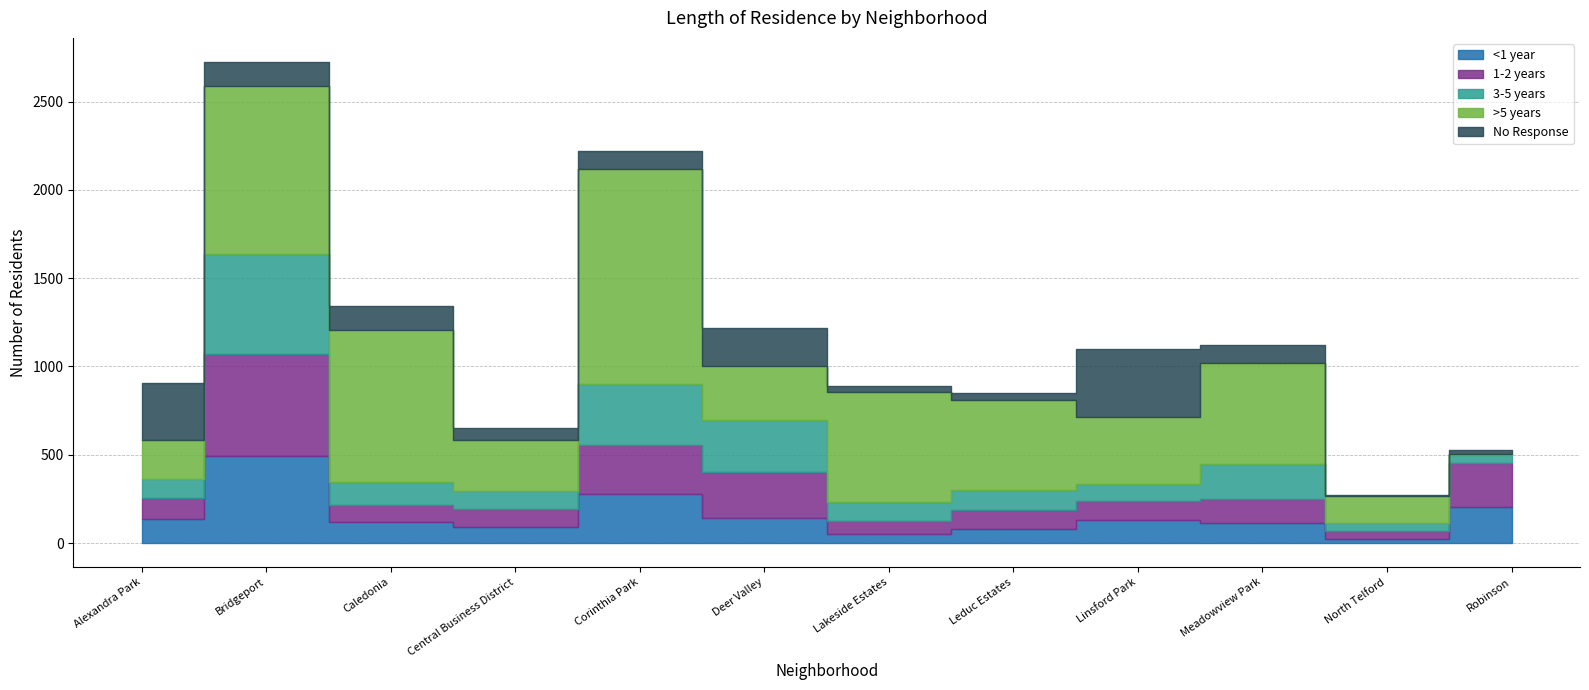

What is the difference between the second highest and second lowest values in the >5 years series?

796